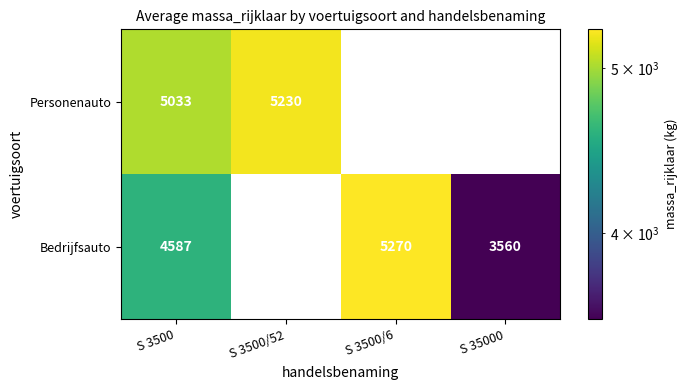

What is the sum of the Personenauto values at S 3500 and S 3500/52?

10263